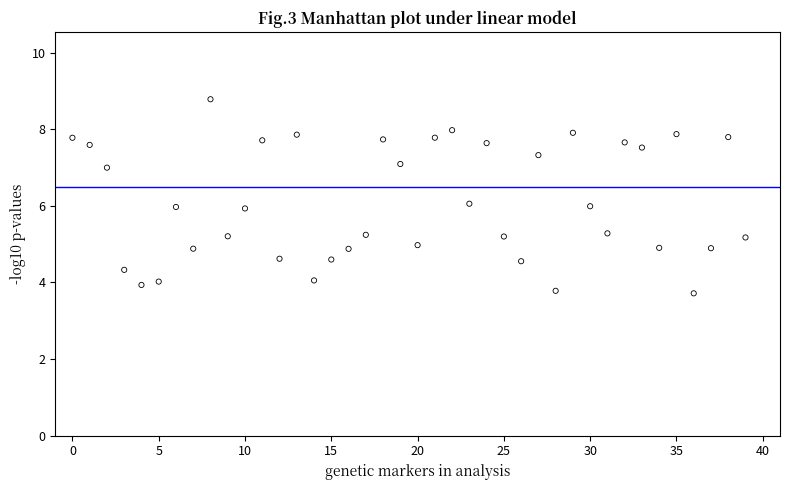

What is the range of Y values (max minus min)?

5.1